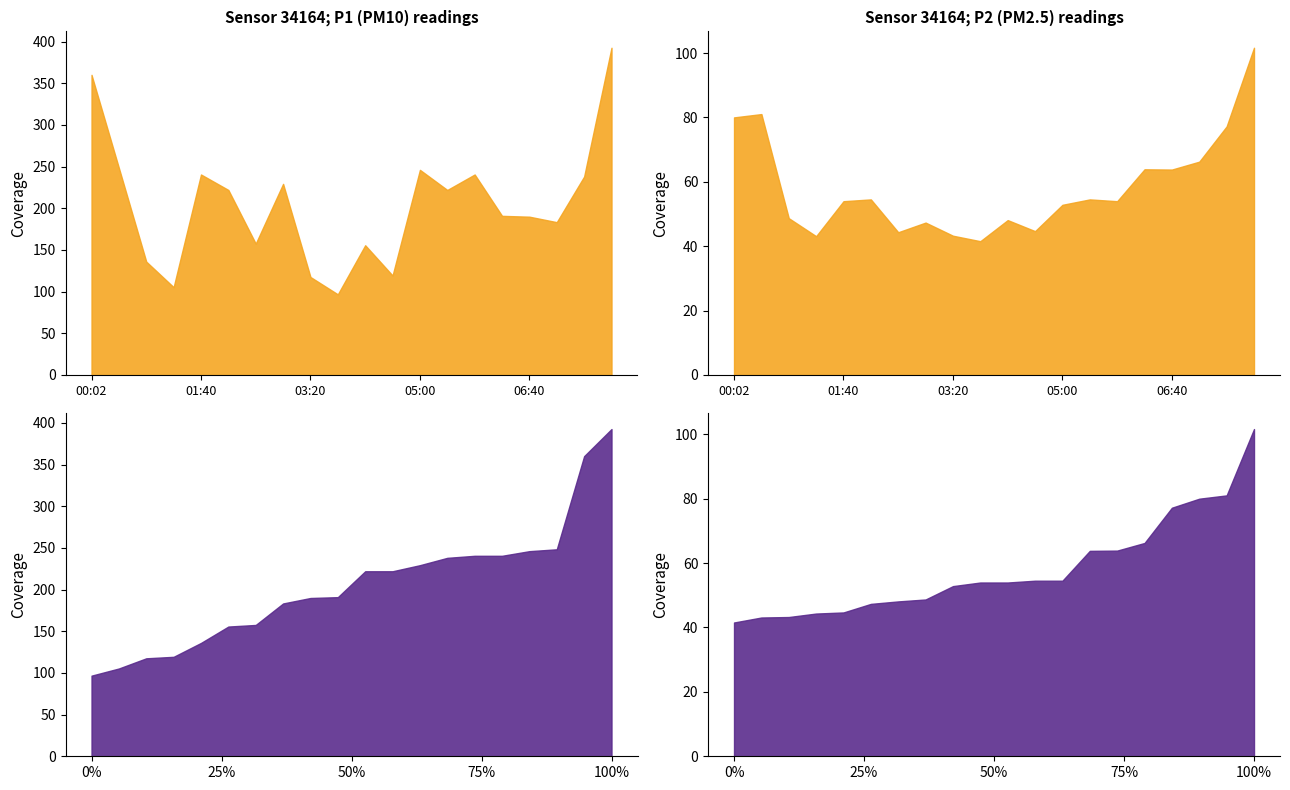

At which label does P2 reach its peak?

19